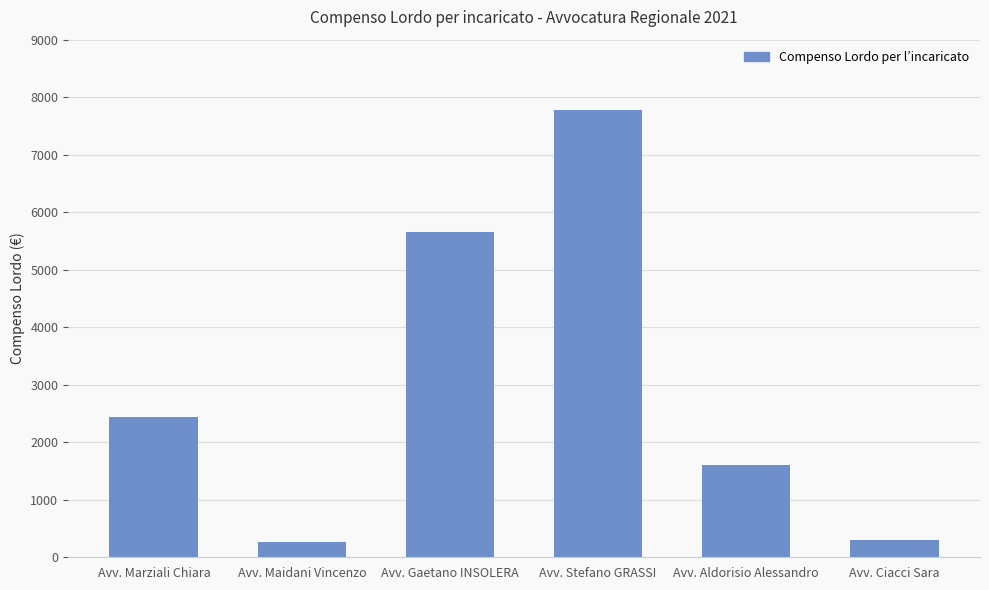

Approximately how many times larger is the value at Avv. Stefano GRASSI compared to Avv. Ciacci Sara?

25.2